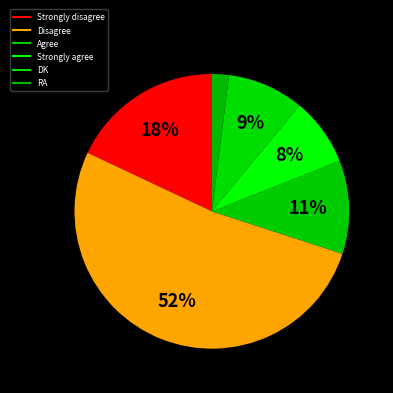

To the nearest percent, what percentage of the pie is Strongly agree?

8%